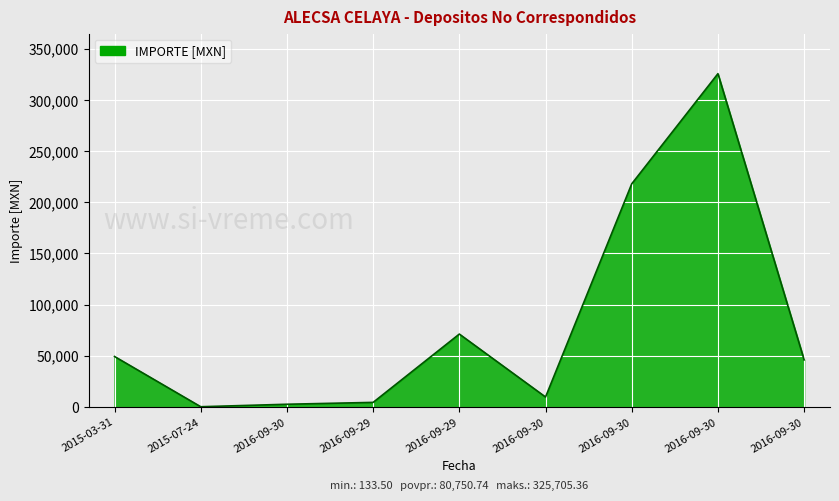

Rank the categories by value from lowest to highest.

2015-07-24, 2016-09-30, 2016-09-29, 2016-09-30, 2016-09-30, 2015-03-31, 2016-09-29, 2016-09-30, 2016-09-30